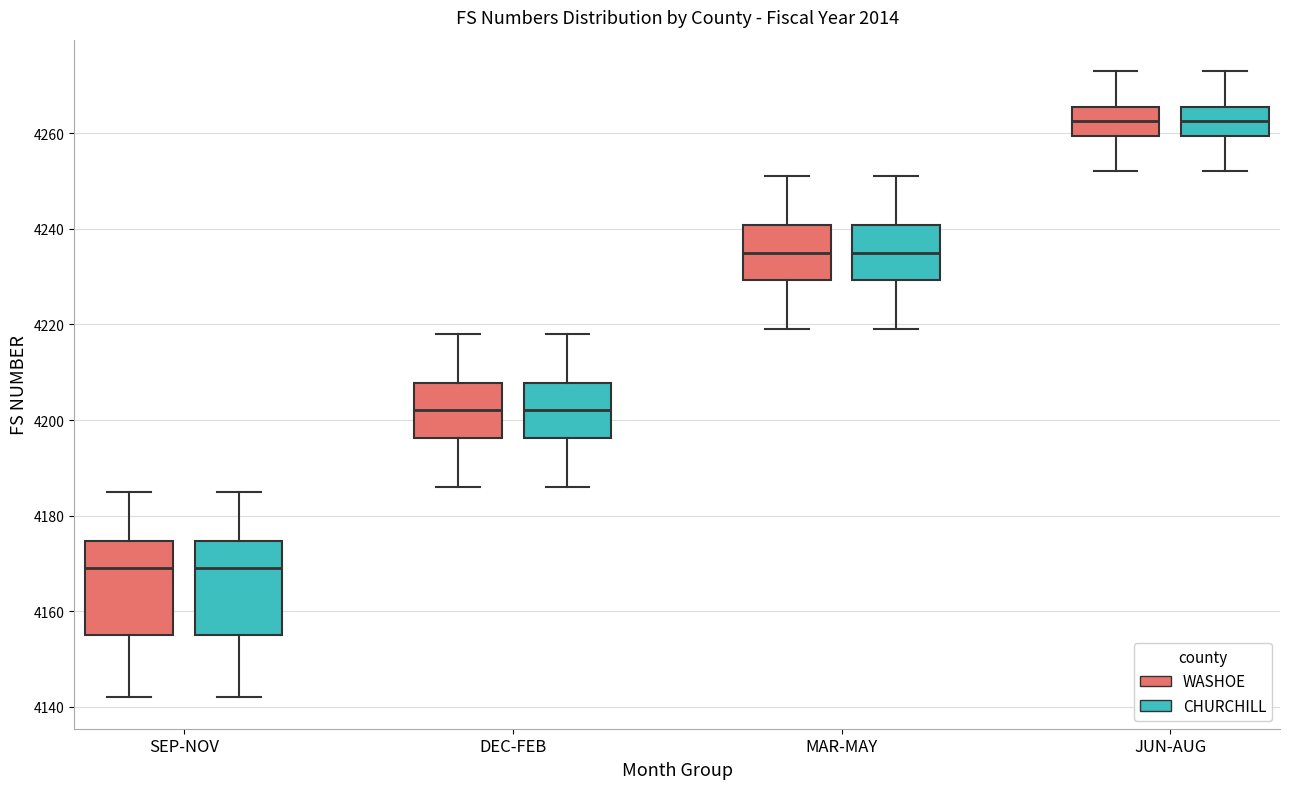

Where does the lower whisker of the box for MAR-MAY (WASHOE) end on the y-axis? The values are not printed on the chart, so give them approximately, as read against the axis.

4220